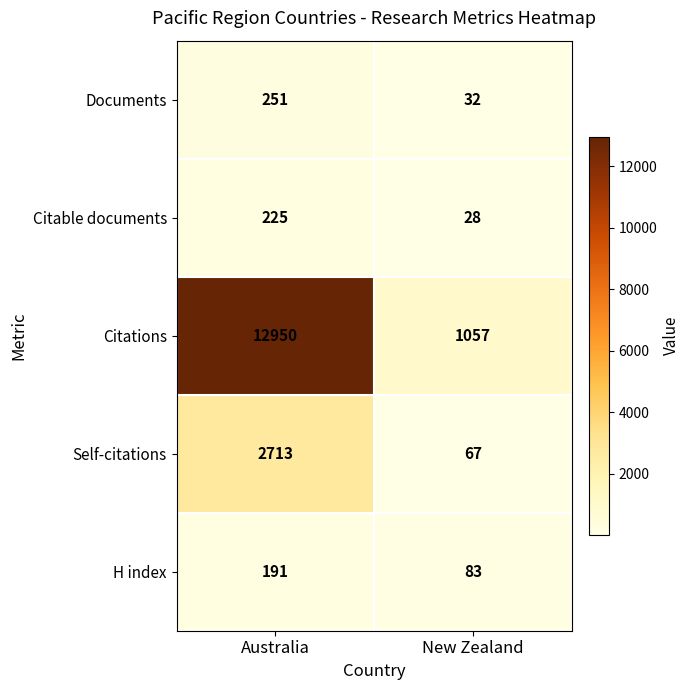

Which series has the largest total across all categories?

Citations